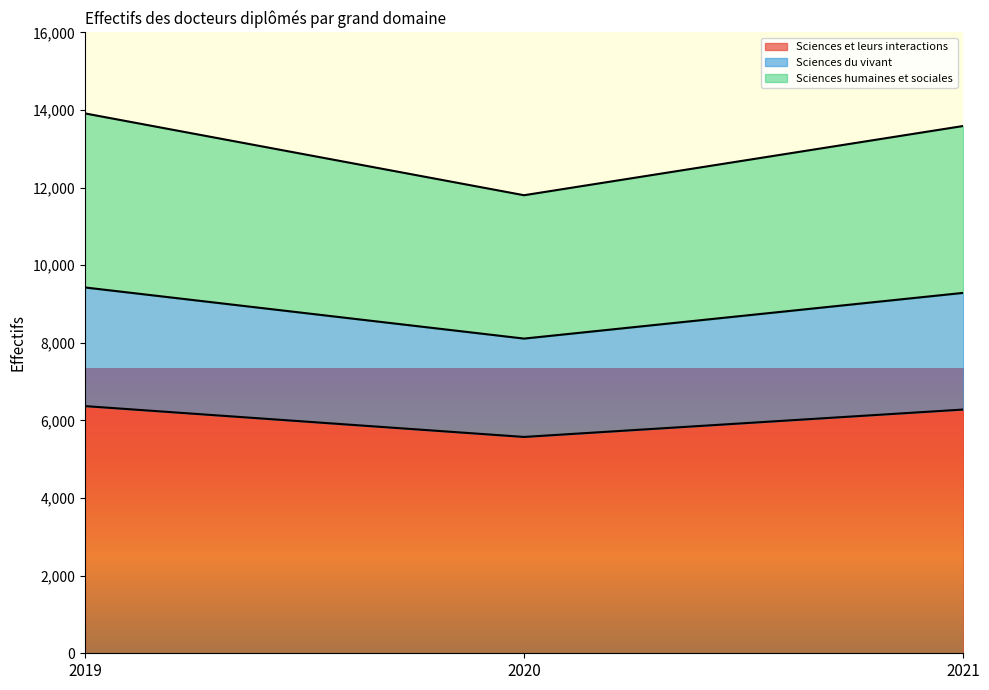

What is the difference between the maximum and minimum values in the Sciences humaines et sociales series?

2109